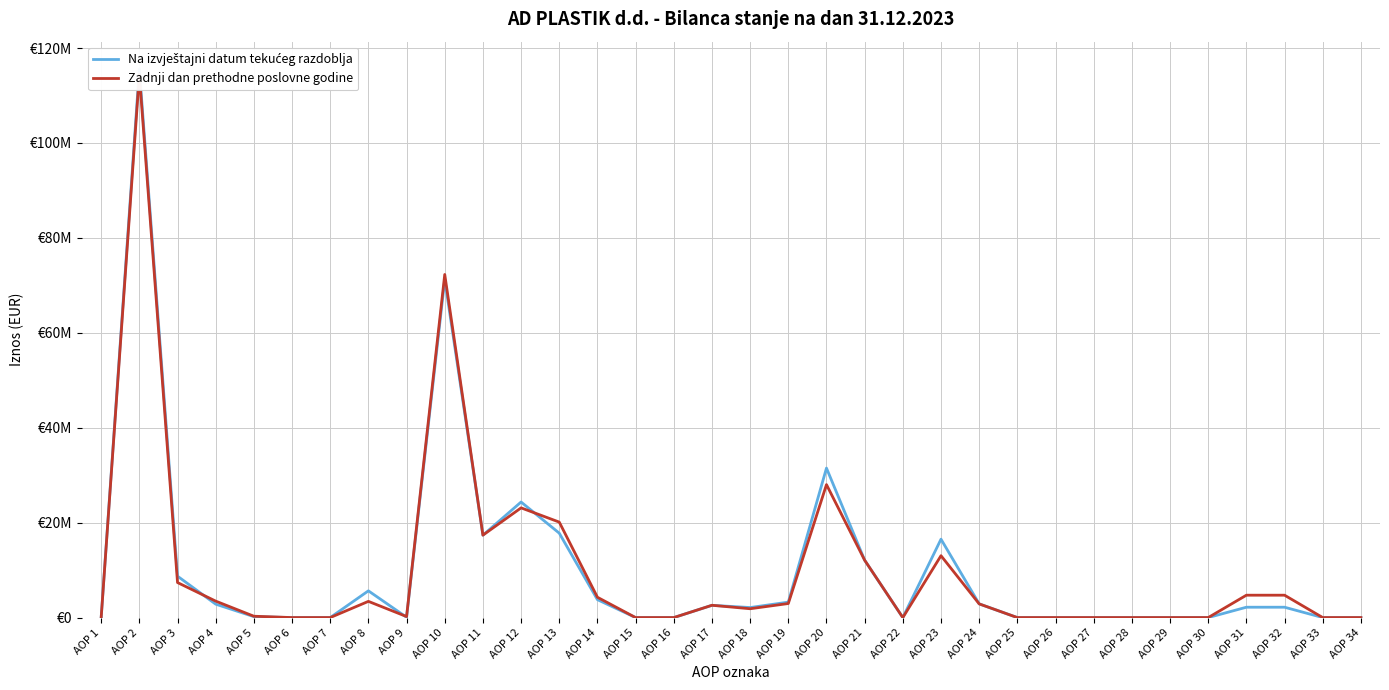

Where is Zadnji dan prethodne poslovne godine nearest to the value 57202443?

AOP 10